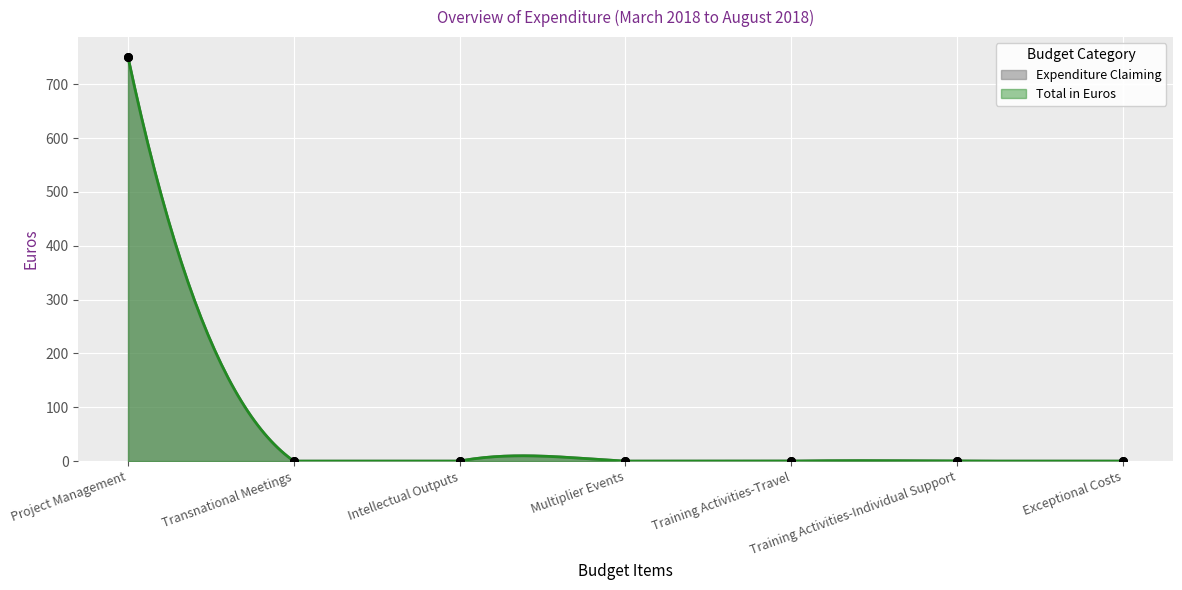

Which series reaches the maximum Y coordinate?

Expenditure Claiming